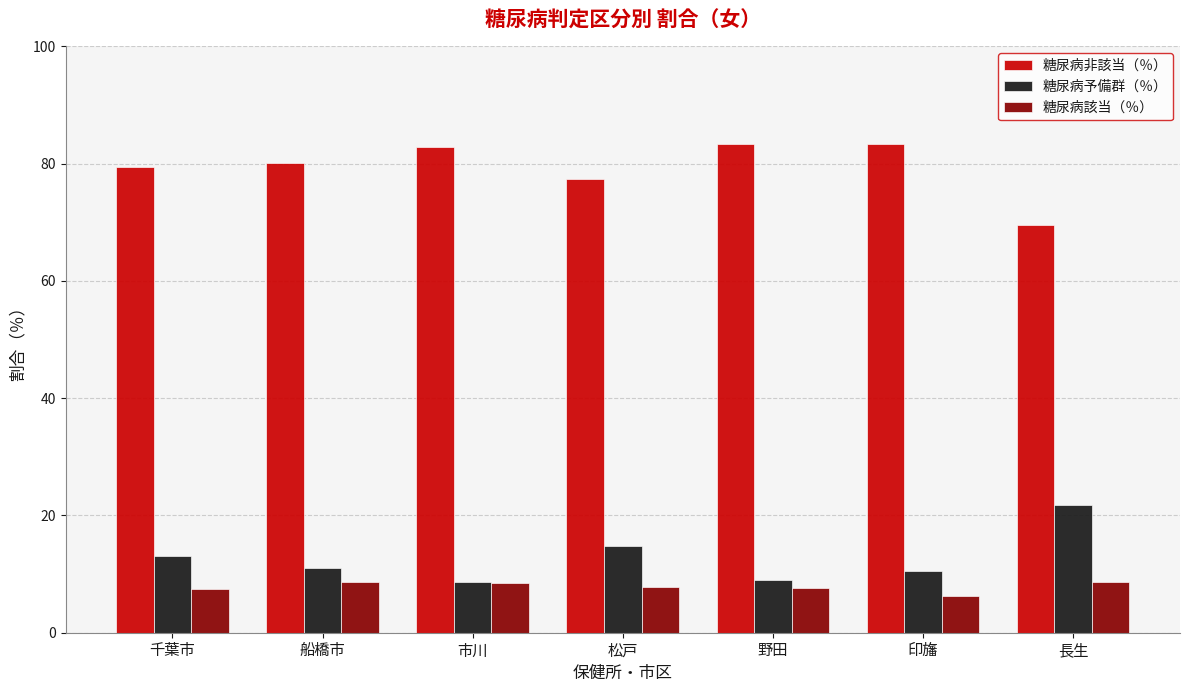

List the series in order of their peak value, lowest first.

糖尿病該当（％）, 糖尿病予備群（％）, 糖尿病非該当（％）